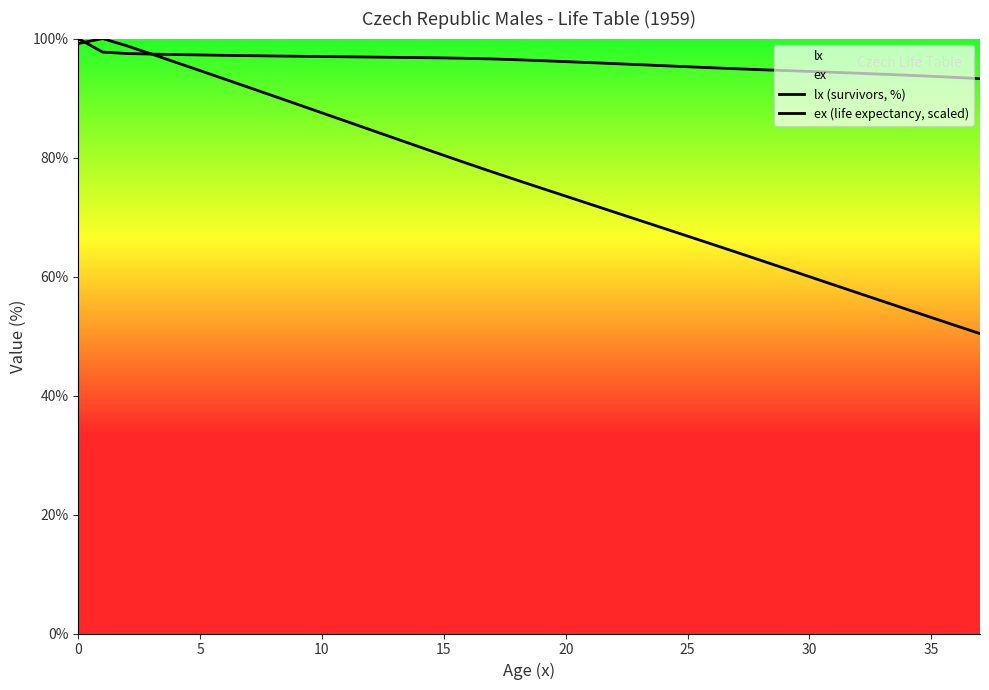

Is it true that lx equals 23.5 at 16?

False